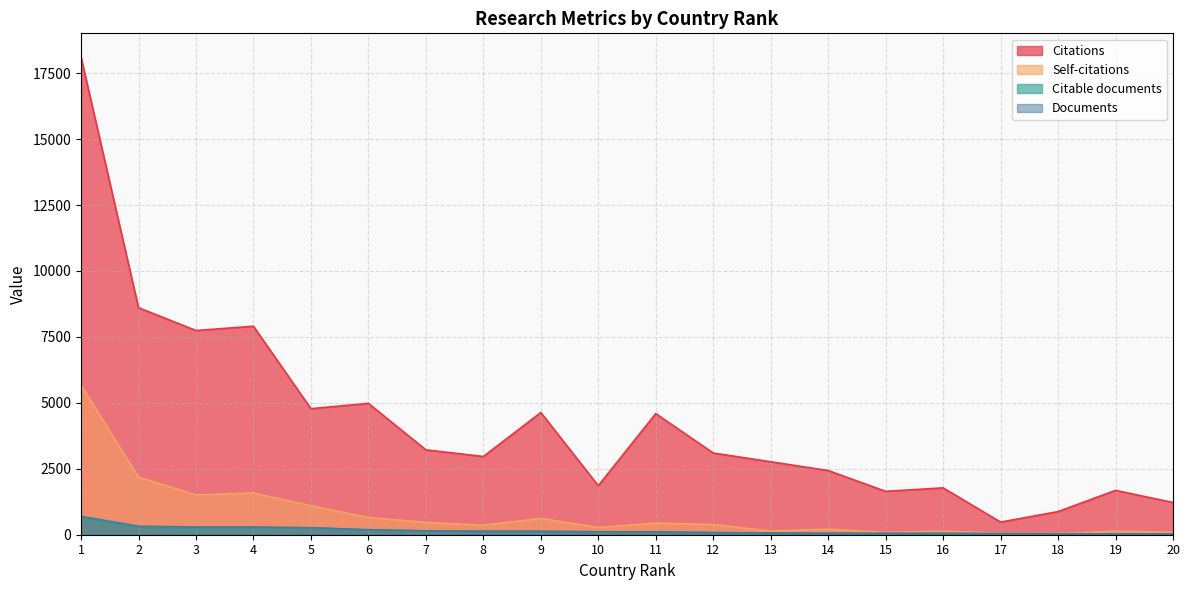

Between 6 and 10, which series saw the biggest shift?

Citations